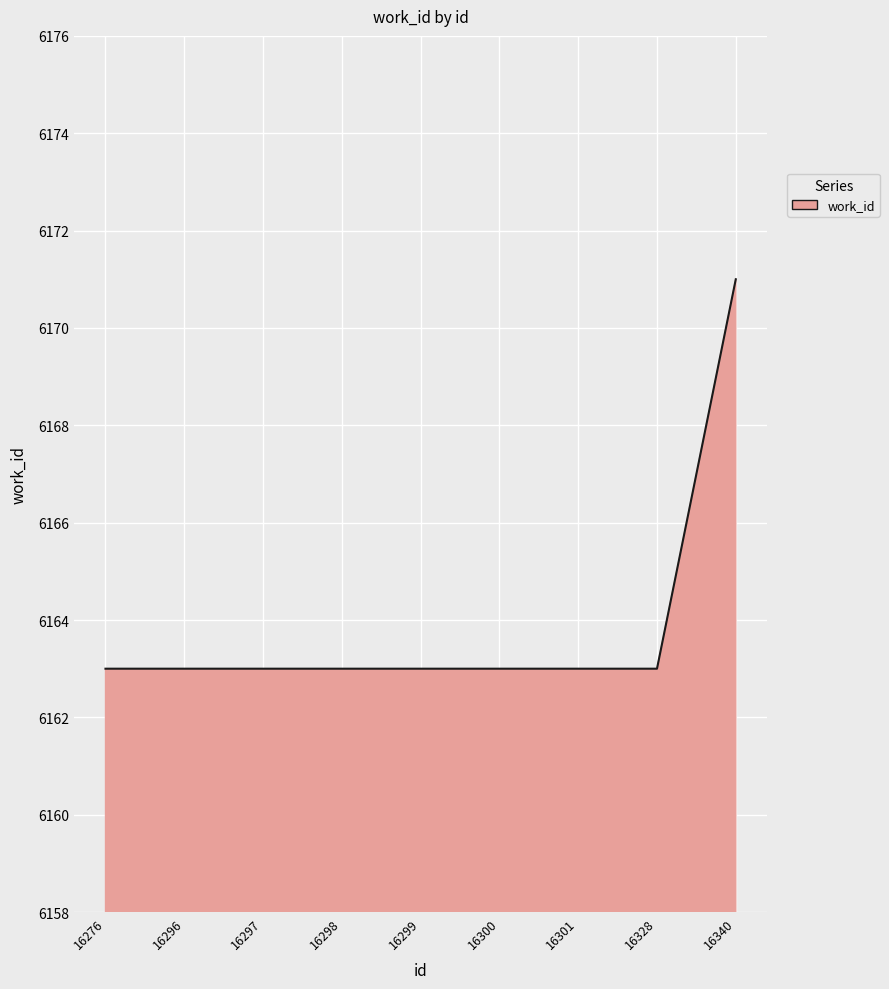

What is the minimum value shown in the chart?

6163